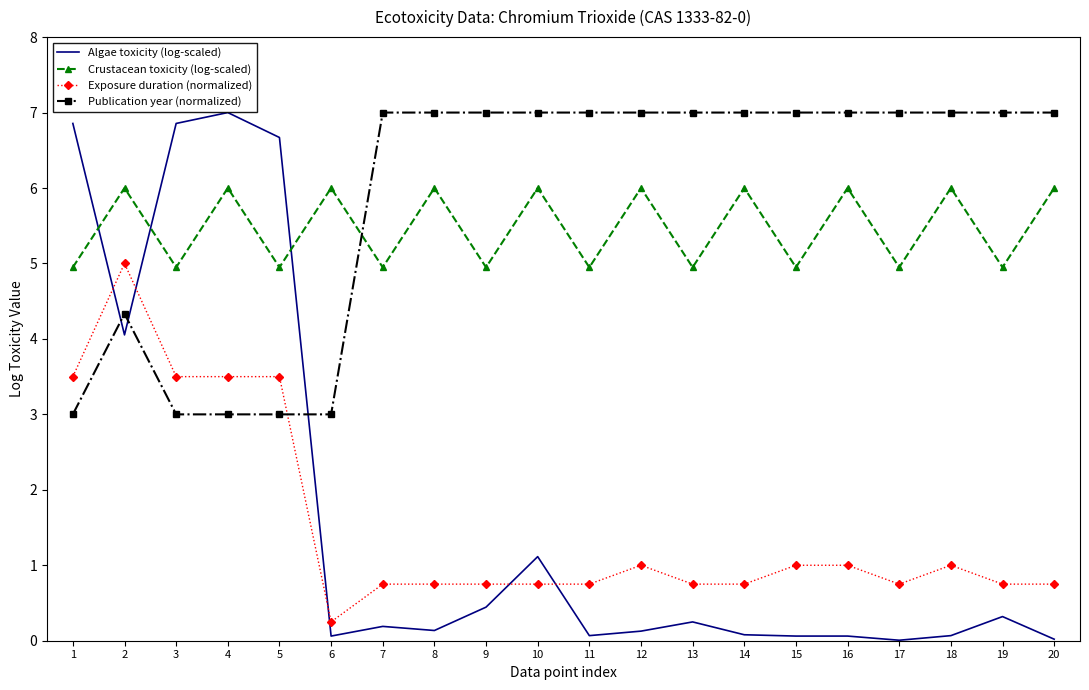

What is the greatest value displayed?

7.0